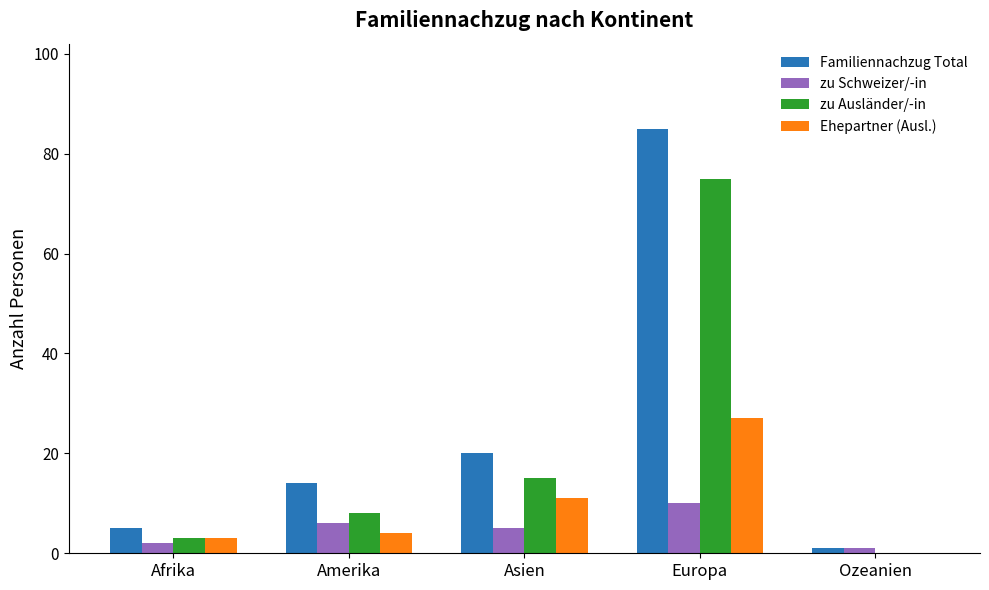

How many groups of bars are there?

5